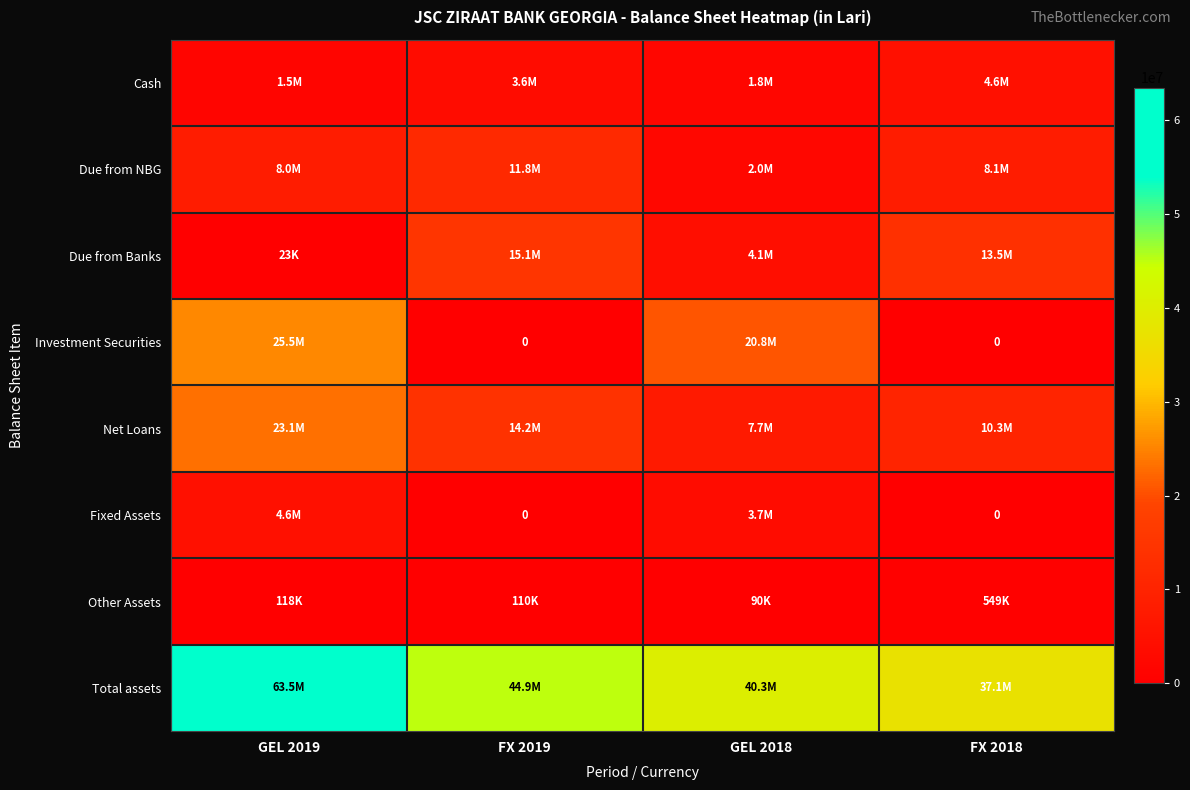

What is the sum of all Total assets values?

185704339